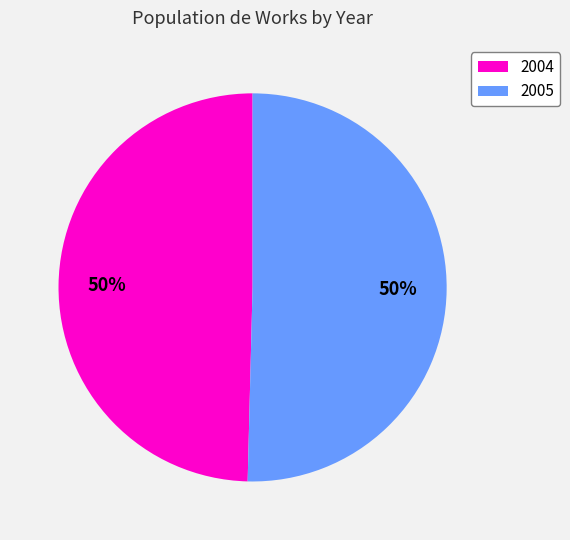

To the nearest percent, what is the average slice percentage?

50%